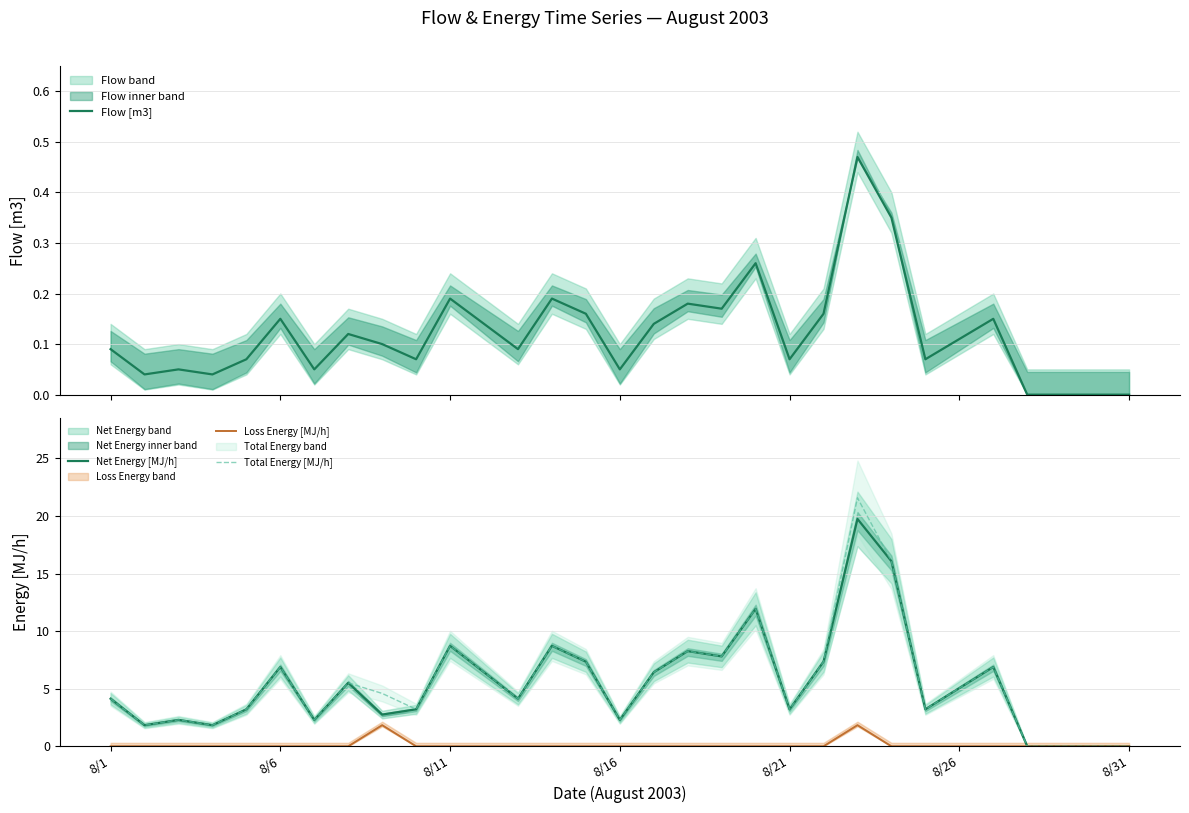

What is the maximum value for Net Energy [MJ/h]?

19.7